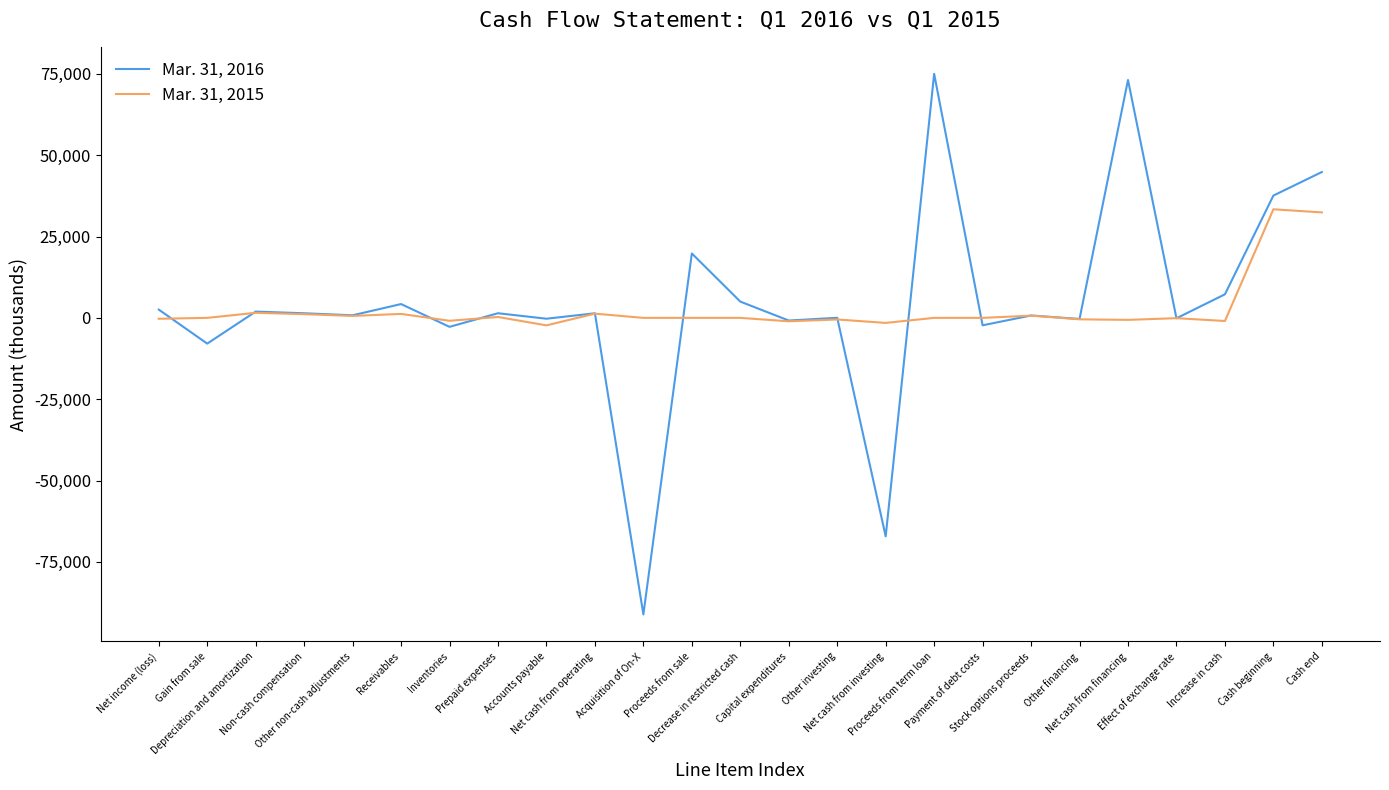

Rank the series by their average value, from lowest to highest.

Mar. 31, 2015, Mar. 31, 2016